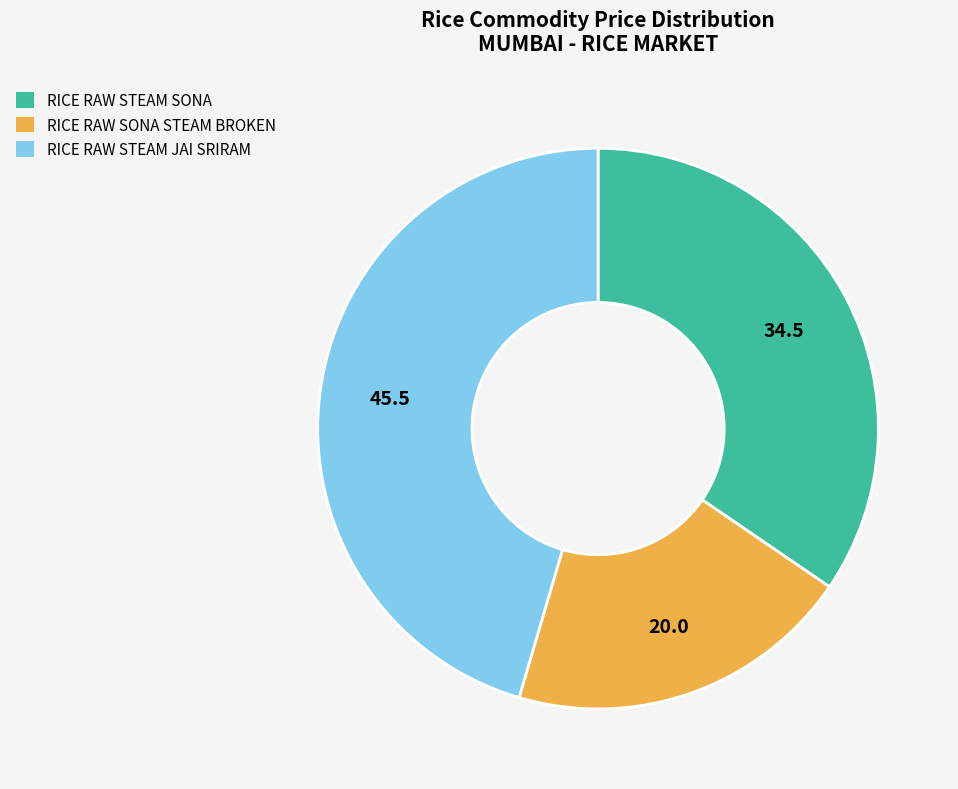

The RICE RAW STEAM SONA slice represents 35% of the pie. True or false?

True